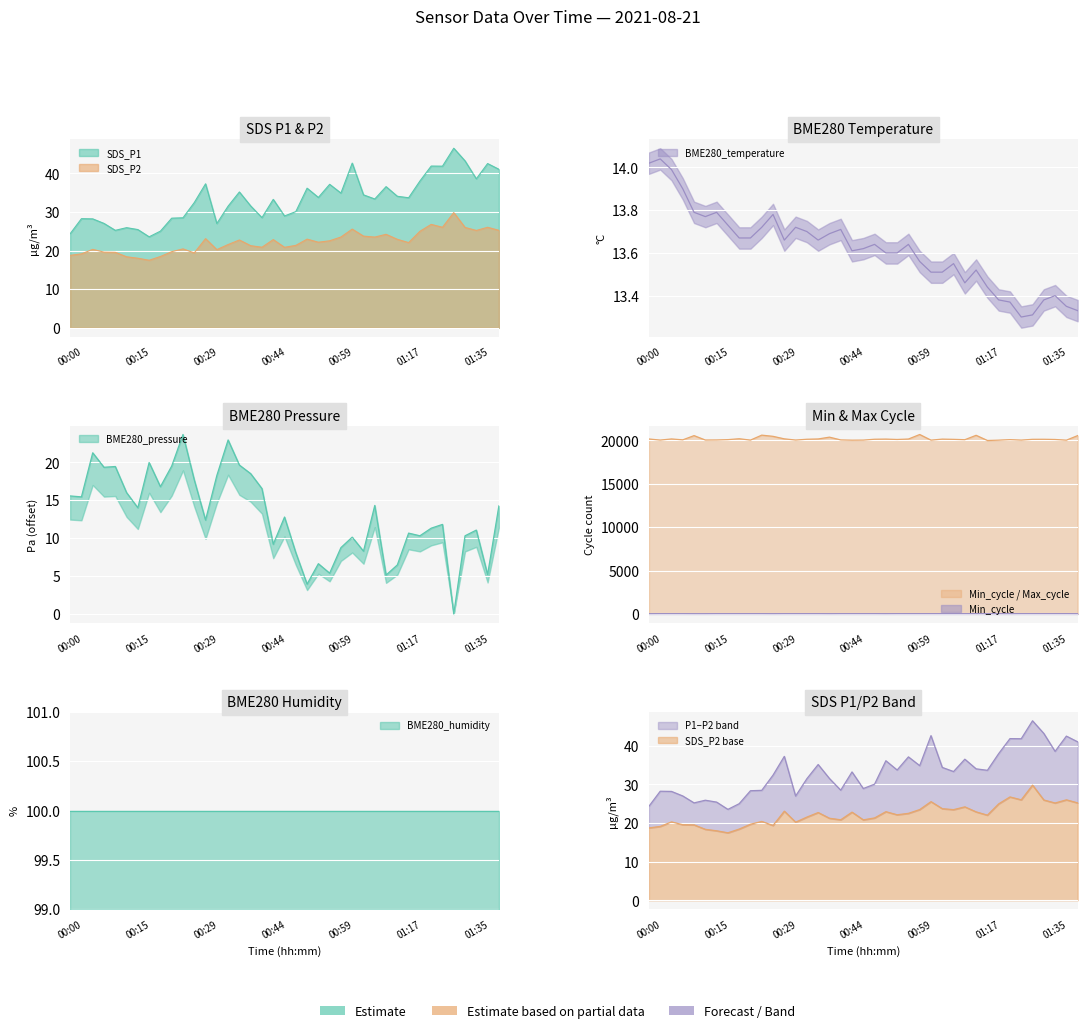

Which category has the highest value in the BME280_temperature series?

00:02